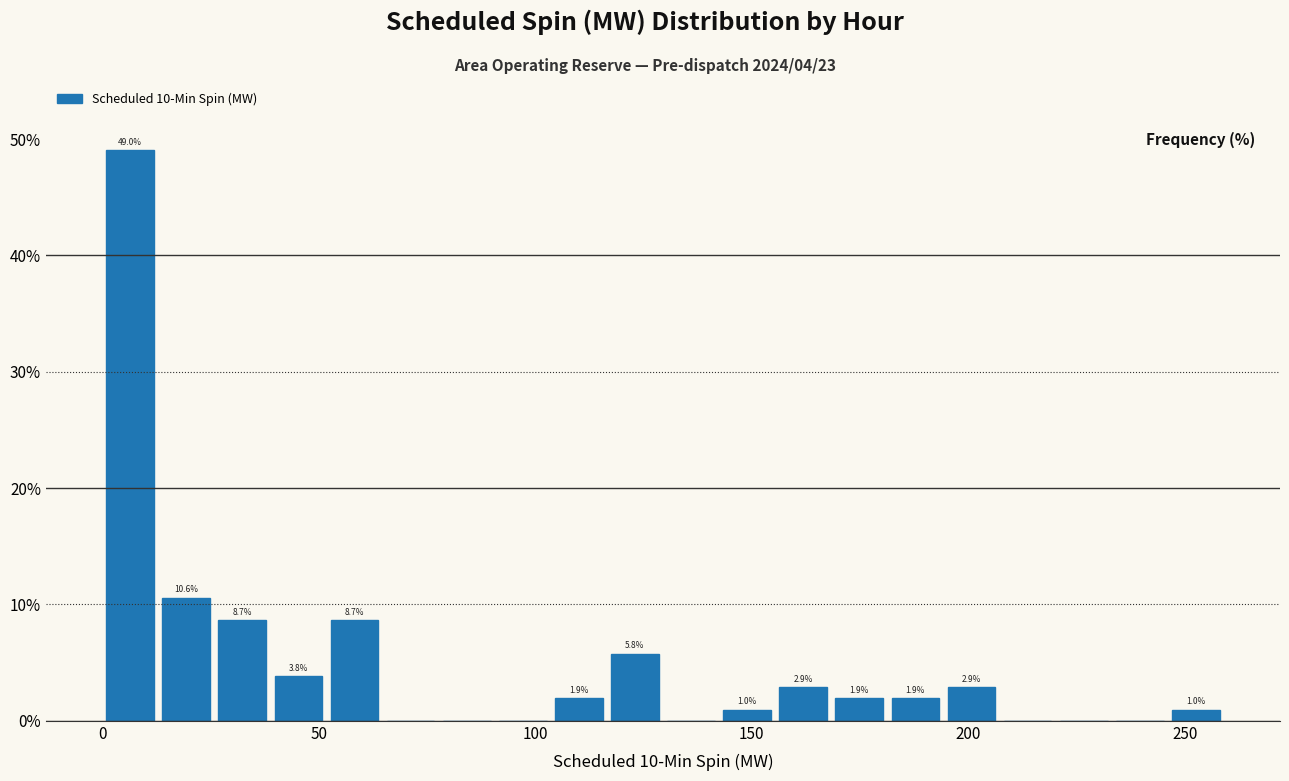

Around what value on the x-axis is the tallest bar? Give the approximate position of its centre, as read against the axis.

5